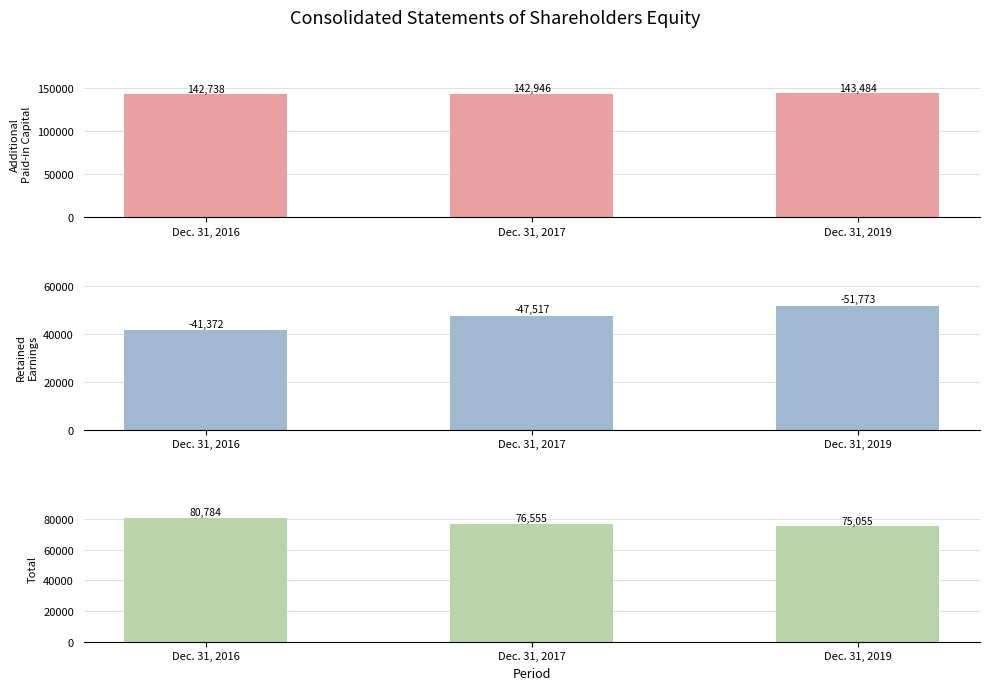

Reading right to left, transcribe all the data shown in this chart.

Additional Paid-in Capital: 143484	142946	142738
Retained Earnings: 51773	47517	41372
Total: 75055	76555	80784